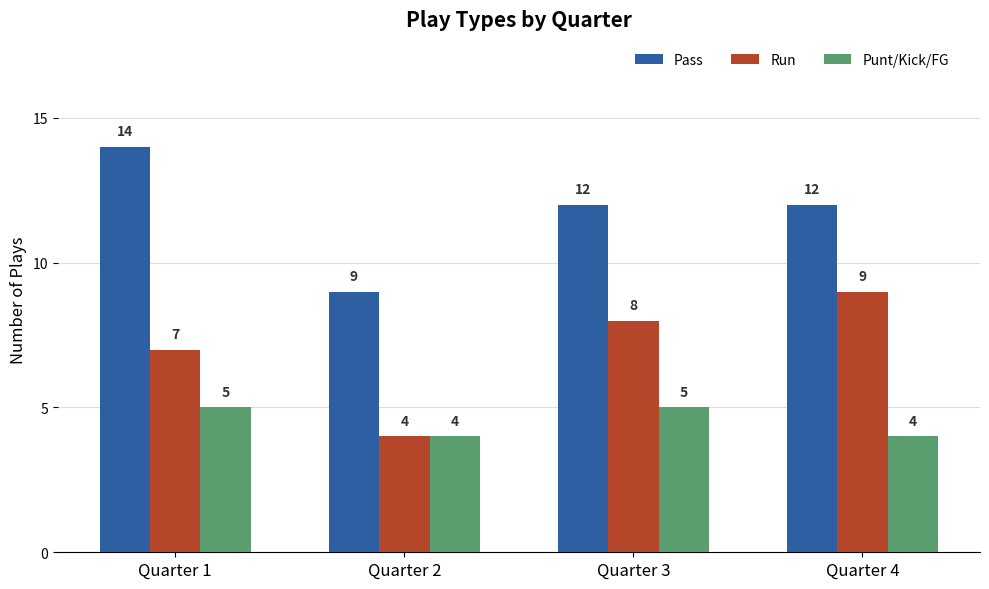

Which category has the highest value in the Run series?

Quarter 4